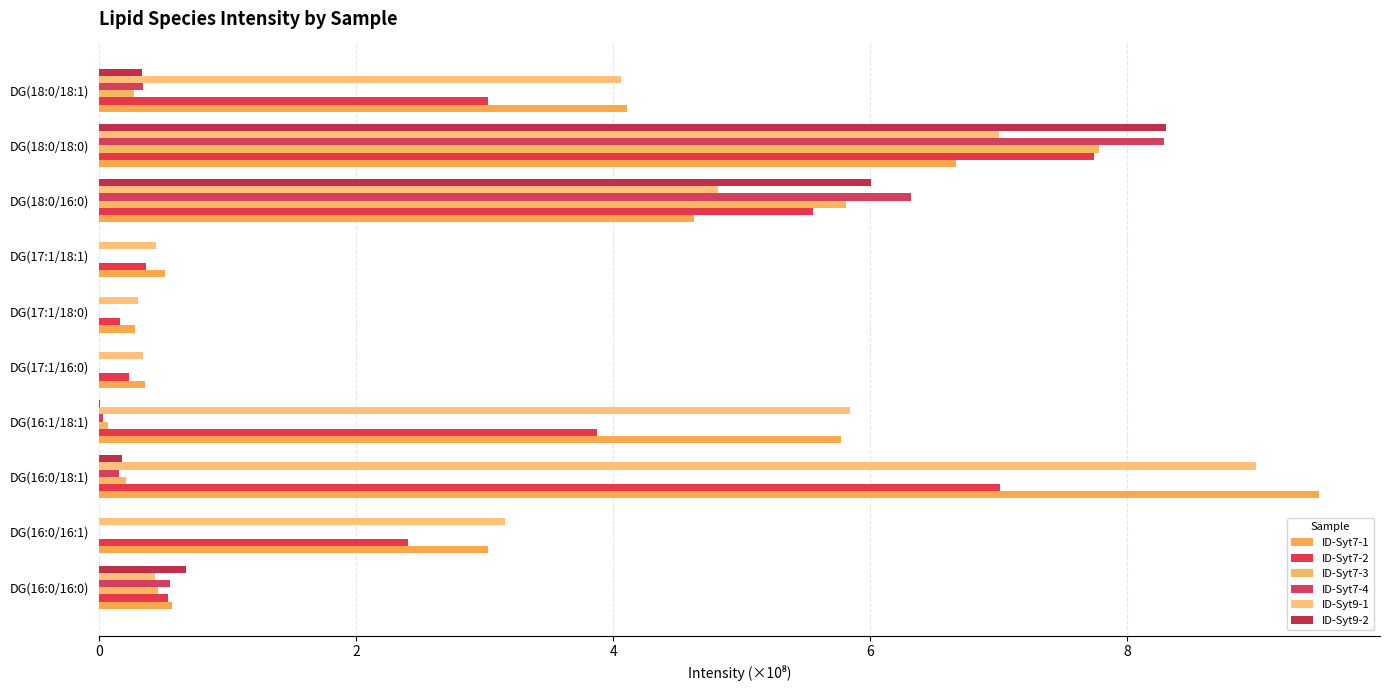

Reading left to right, extract all data points from this chart.

ID-Syt7-1: 0.6	3.0	9.5	5.8	0.4	0.3	0.5	4.6	6.7	4.1
ID-Syt7-2: 0.5	2.4	7.0	3.9	0.2	0.2	0.4	5.6	7.7	3.0
ID-Syt7-3: 0.5	0.0	0.2	0.1	0.0	0.0	0.0	5.8	7.8	0.3
ID-Syt7-4: 0.6	0.0	0.2	0.0	0.0	0.0	0.0	6.3	8.3	0.3
ID-Syt9-1: 0.4	3.2	9.0	5.8	0.3	0.3	0.4	4.8	7.0	4.1
ID-Syt9-2: 0.7	0.0	0.2	0.0	0.0	0.0	0.0	6.0	8.3	0.3